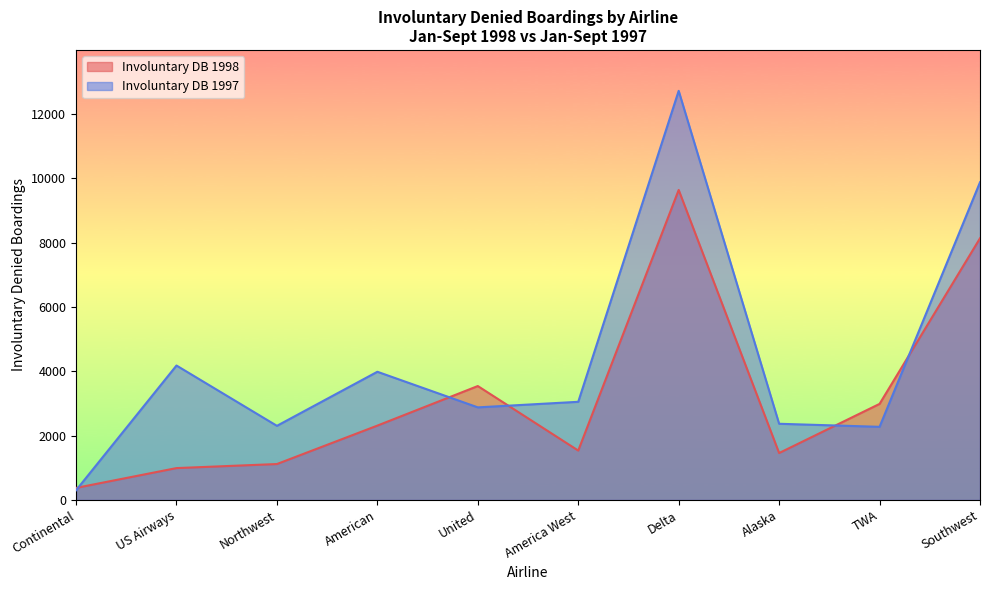

How many series are shown in this chart?

2